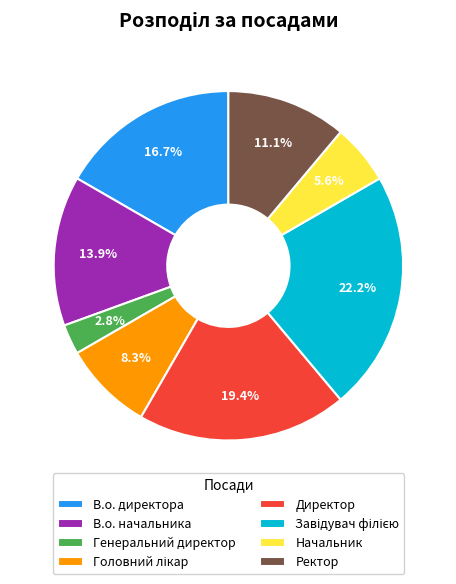

Is there a majority slice in this chart?

No